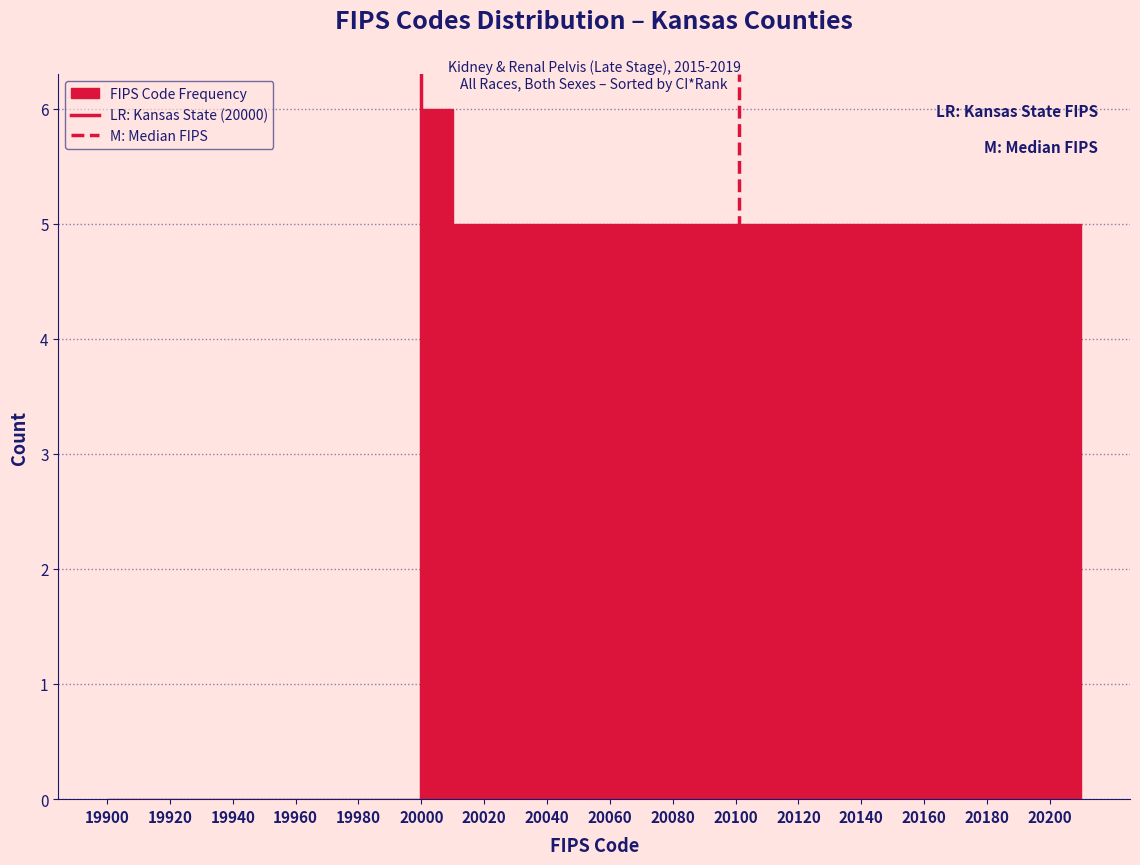

Over which range of the x-axis is the bar tallest?

20000 to 20010